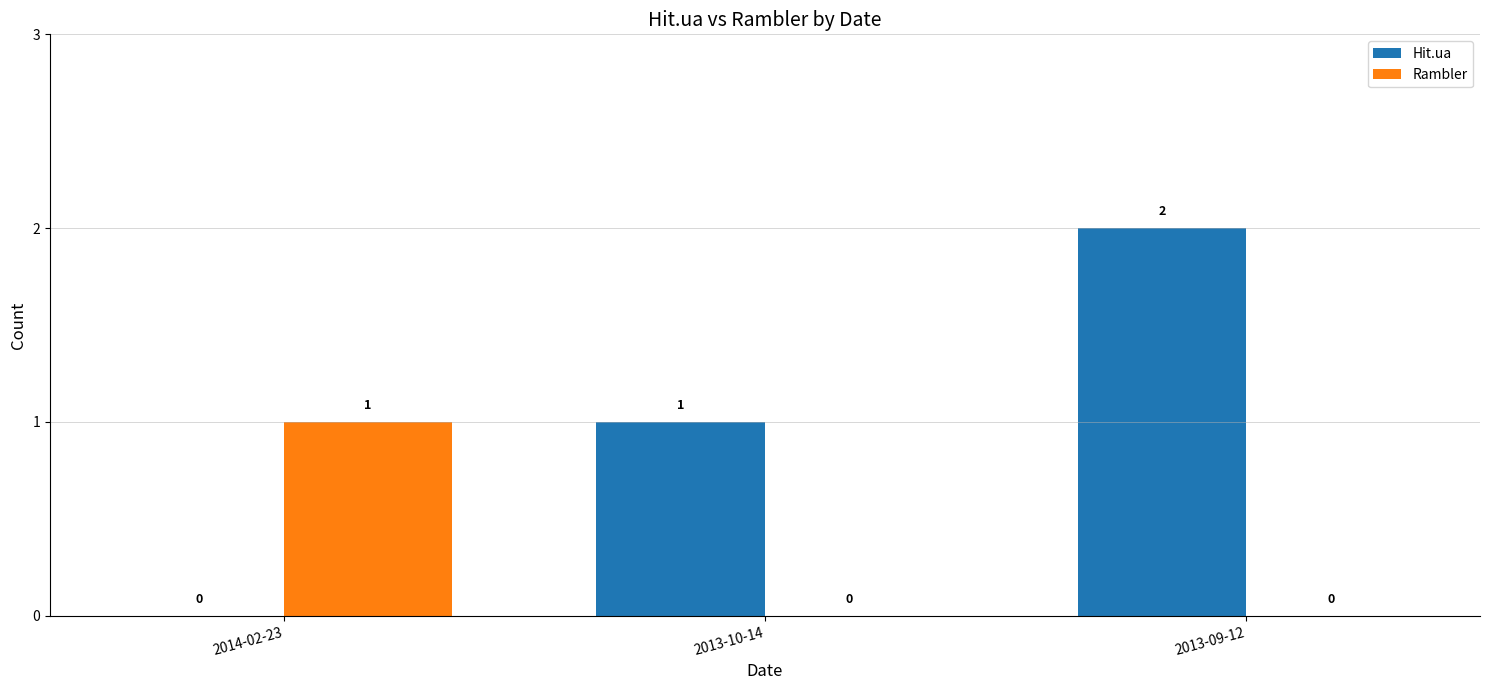

What is the total value across all series at 2013-09-12?

2